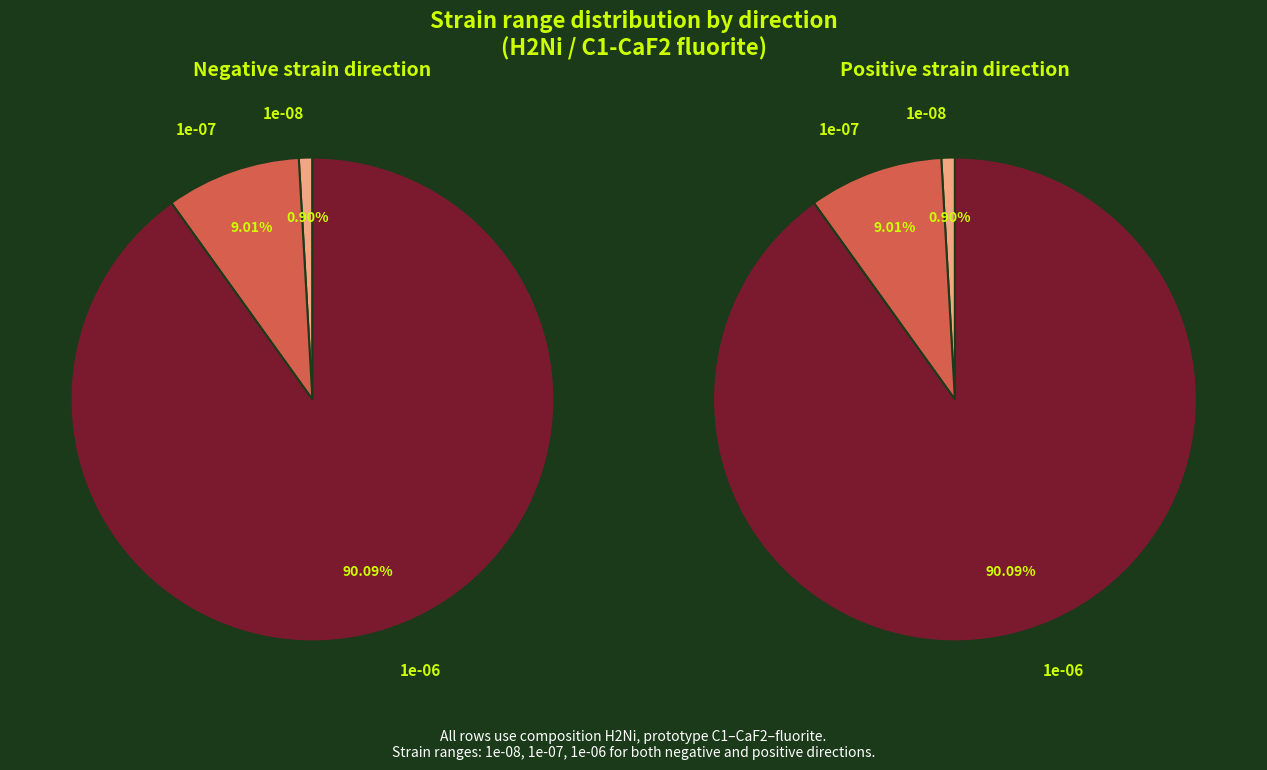

True or false: 1e-08 negative accounts for 12% of the total.

False